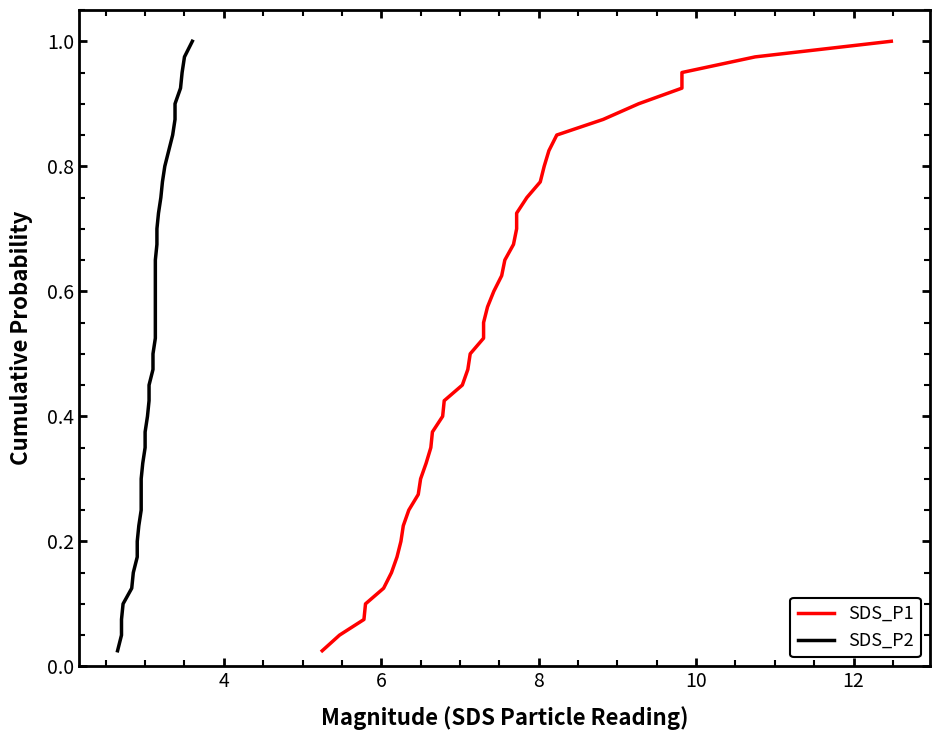

Reading left to right, transcribe all the data shown in this chart.

SDS_P1: 0.0	0.1	0.1	0.1	0.1	0.1	0.2	0.2	0.2	0.2	0.3	0.3	0.3	0.3	0.4	0.4	0.4	0.5	0.5	0.5	0.5	0.6	0.6	0.6	0.6	0.7	0.7	0.7	0.7	0.8	0.8	0.8	0.8	0.8	0.9	0.9	0.9	0.9	1.0	1.0
SDS_P2: 0.0	0.1	0.1	0.1	0.1	0.1	0.2	0.2	0.2	0.2	0.3	0.3	0.3	0.3	0.4	0.4	0.4	0.5	0.5	0.5	0.5	0.6	0.6	0.6	0.6	0.7	0.7	0.7	0.7	0.8	0.8	0.8	0.8	0.8	0.9	0.9	0.9	0.9	1.0	1.0